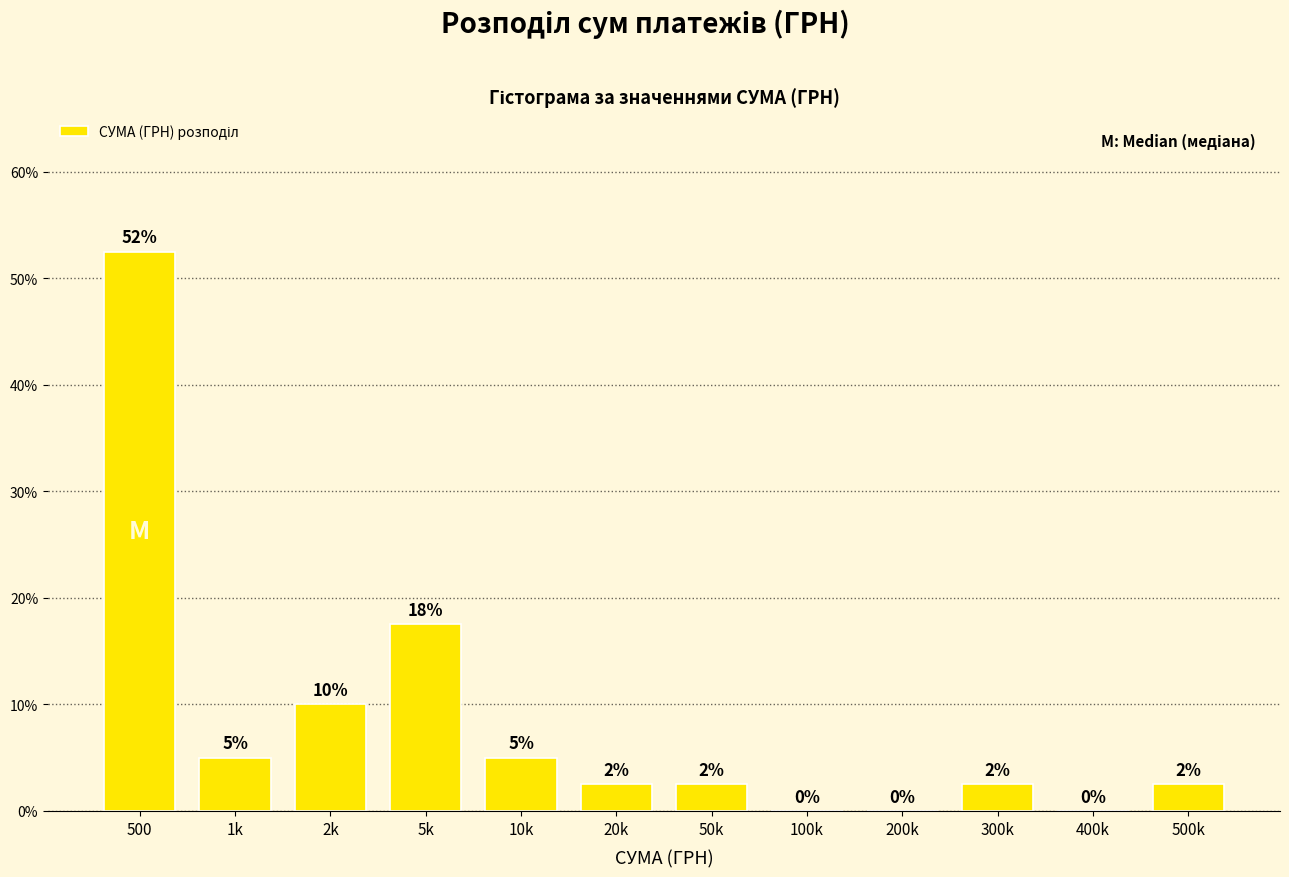

What is the ratio of the value at 50k to the value at 20k?

1.0